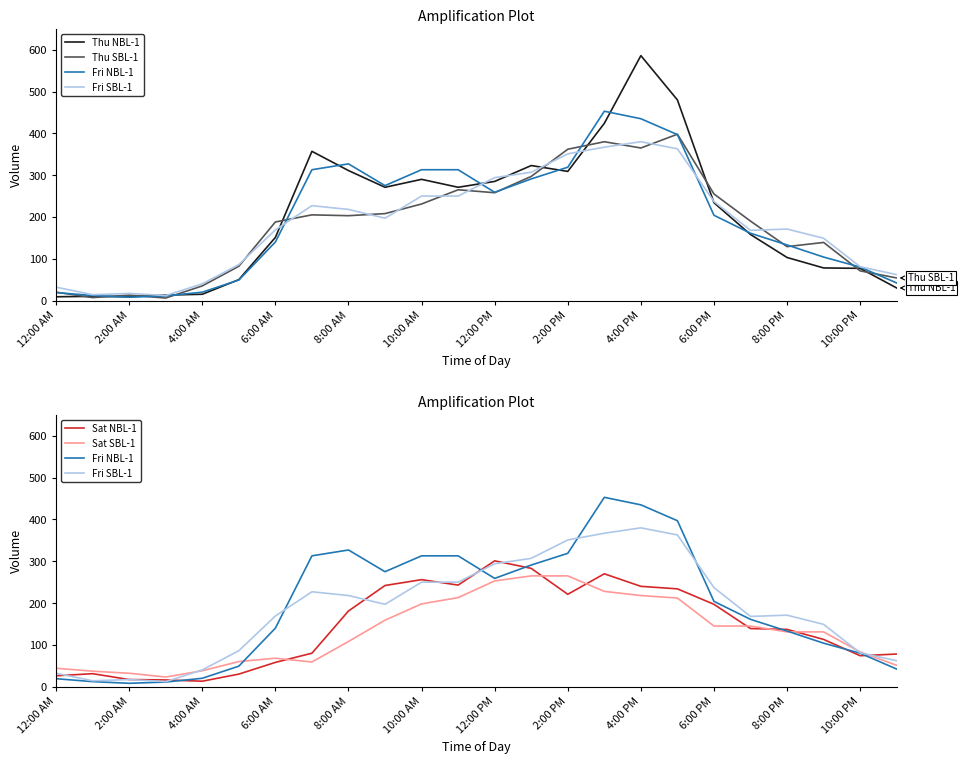

What is the difference between the maximum and minimum values in the Fri NBL-1 series?

445